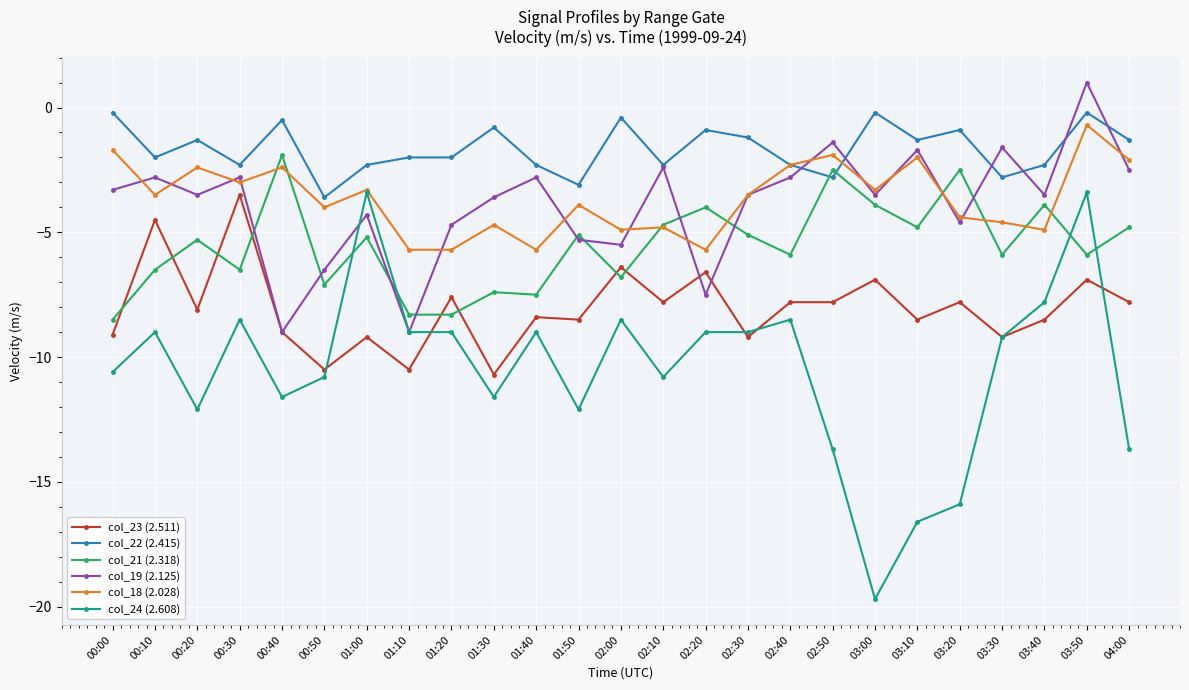

What is the difference between the maximum and minimum values in the col_18 (2.028) series?

5.0